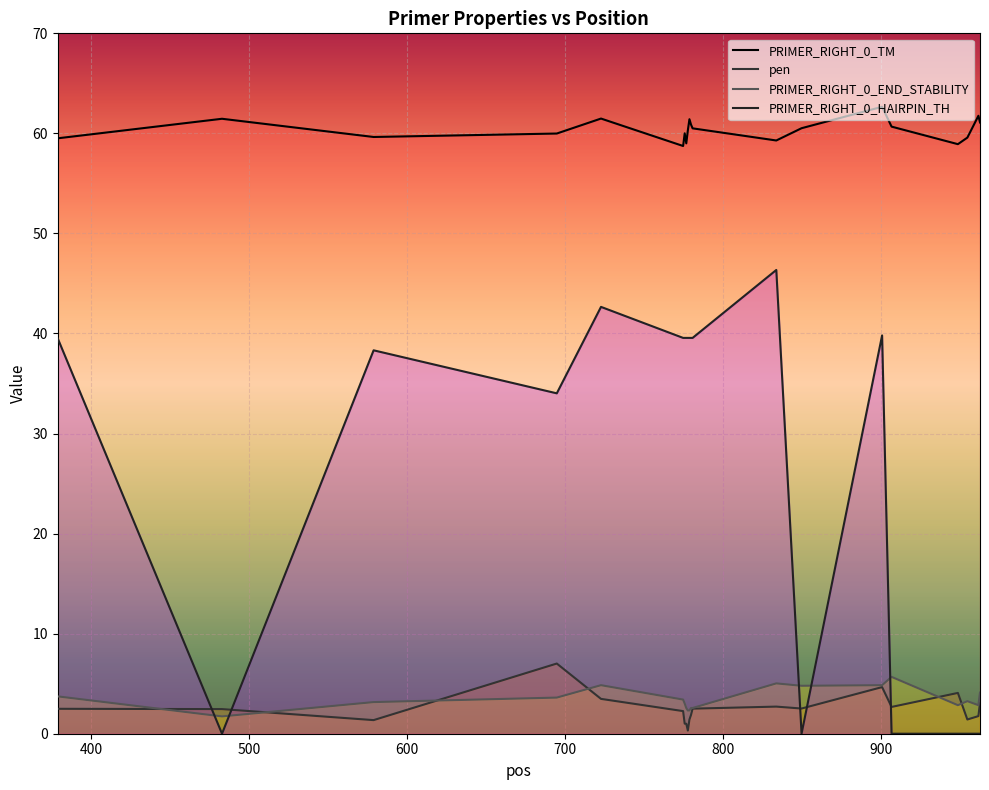

How many series are shown in this chart?

4